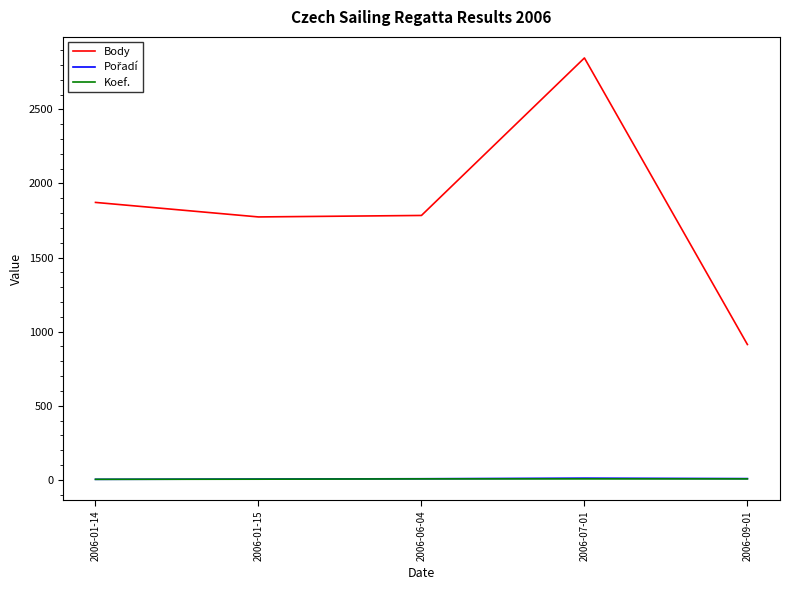

What is the greatest value displayed?

2847